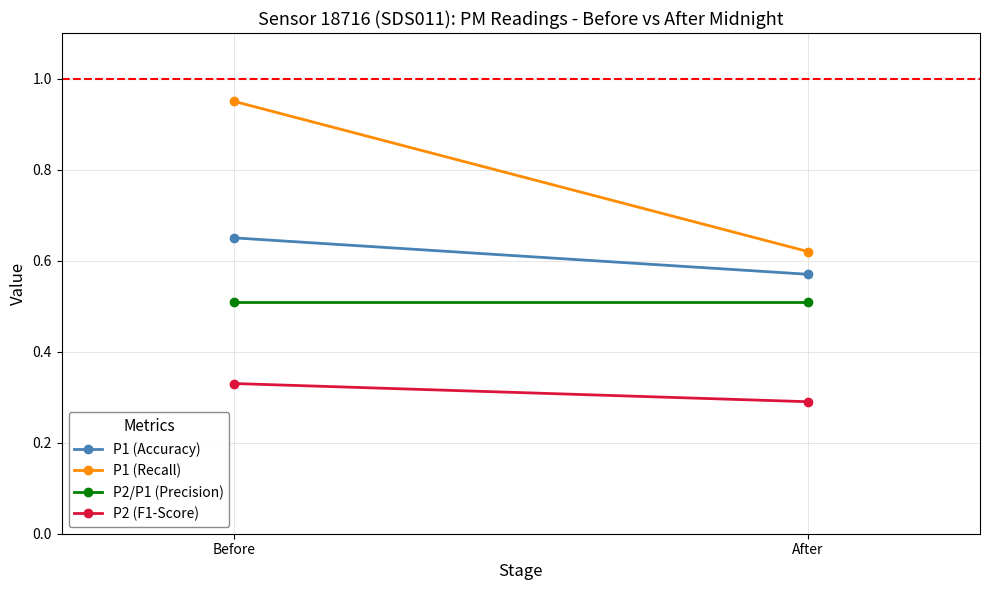

What is the label of the 2nd point from the right?

Before